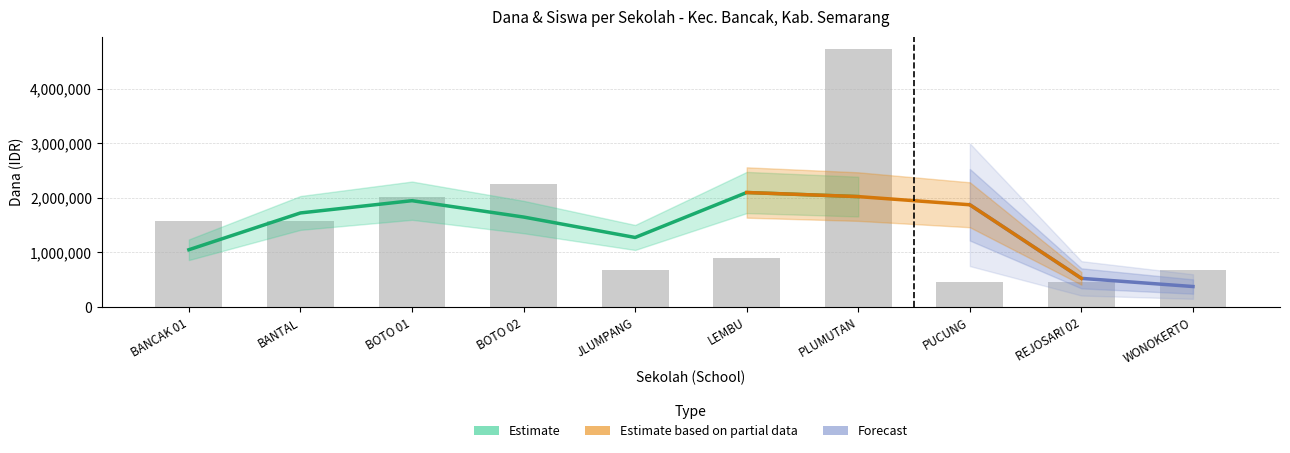

How many categories are shown in the chart?

10